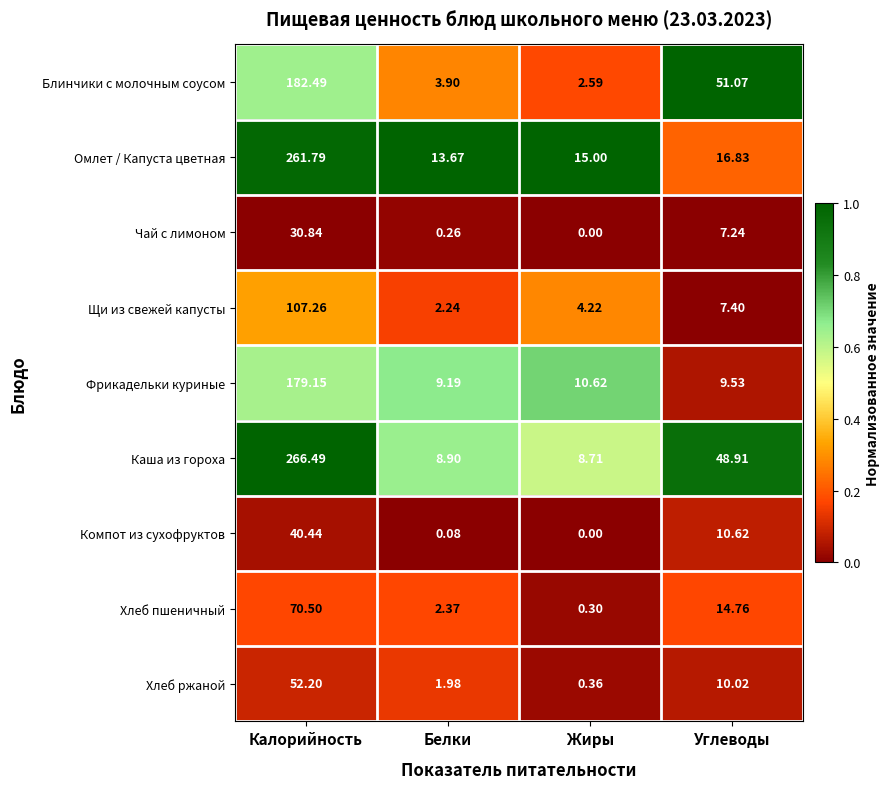

Rank the series at Калорийность from highest to lowest value.

Каша из гороха, Омлет / Капуста цветная, Блинчики с молочным соусом, Фрикадельки куриные, Щи из свежей капусты, Хлеб пшеничный, Хлеб ржаной, Компот из сухофруктов, Чай с лимоном